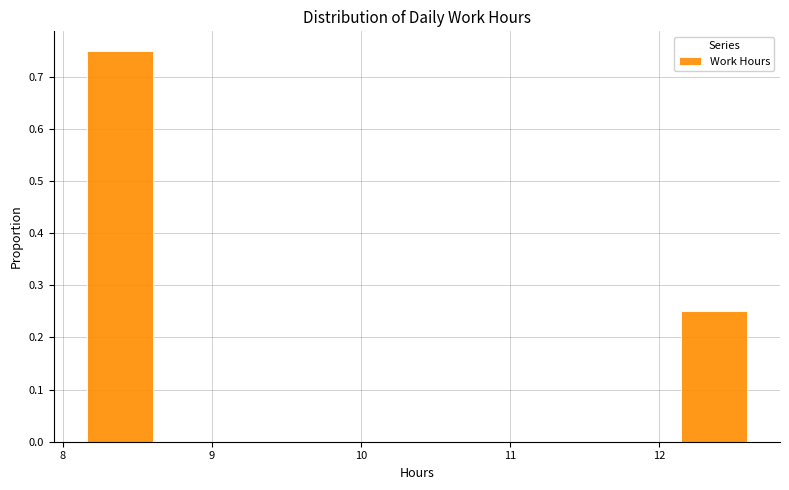

How tall is the bar that spans 12.1 to 12.6 on the x-axis? Neither the bar edges nor the heights are printed on the chart, so give them approximately, as read against the axes.

0.25